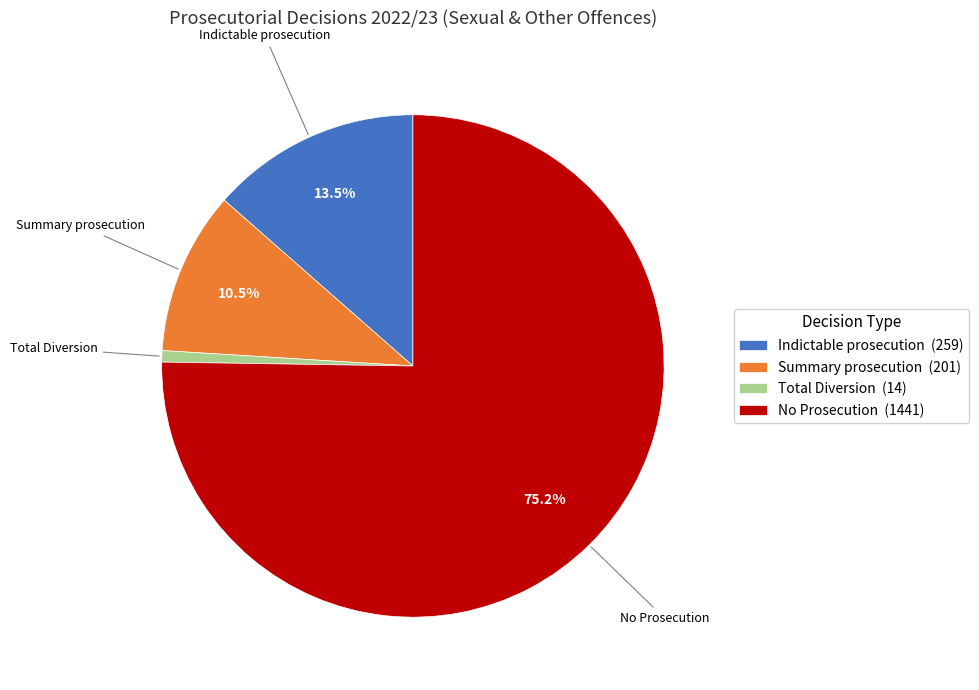

How much of the chart is everything except Summary prosecution?

89.5%